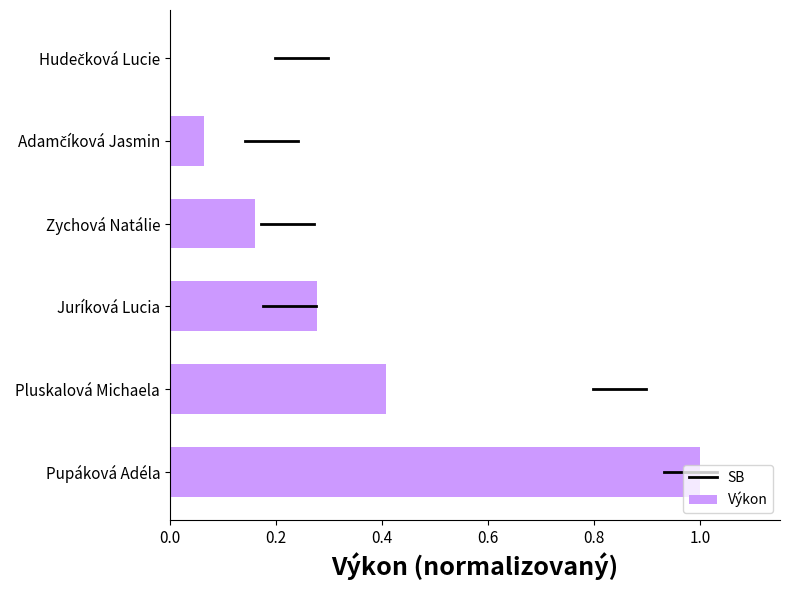

At which category does the chart reach its peak across all series?

Pupáková Adéla